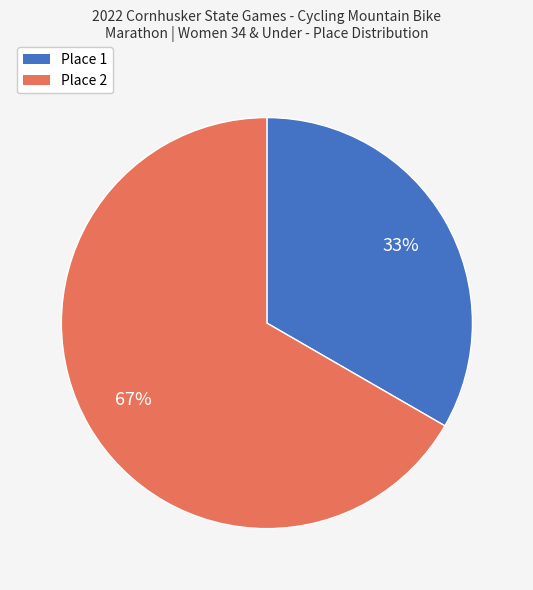

The Place 2 slice represents 67% of the pie. True or false?

True